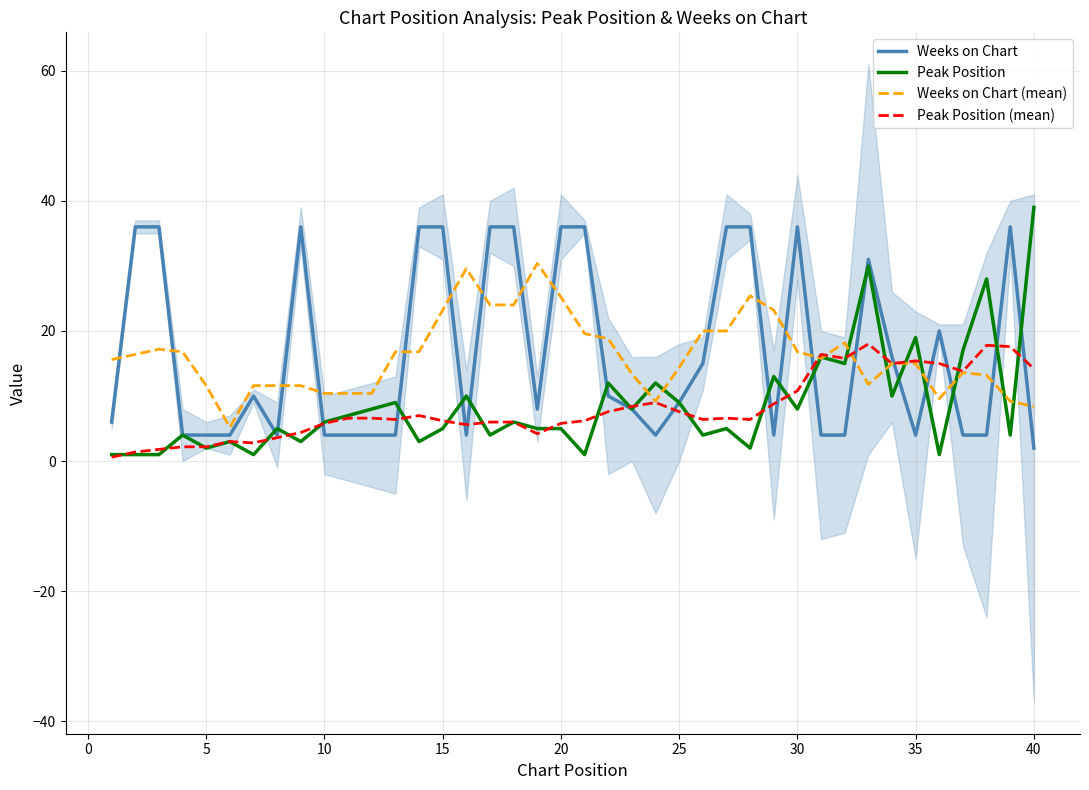

What is the maximum value for Weeks on Chart?

36.0